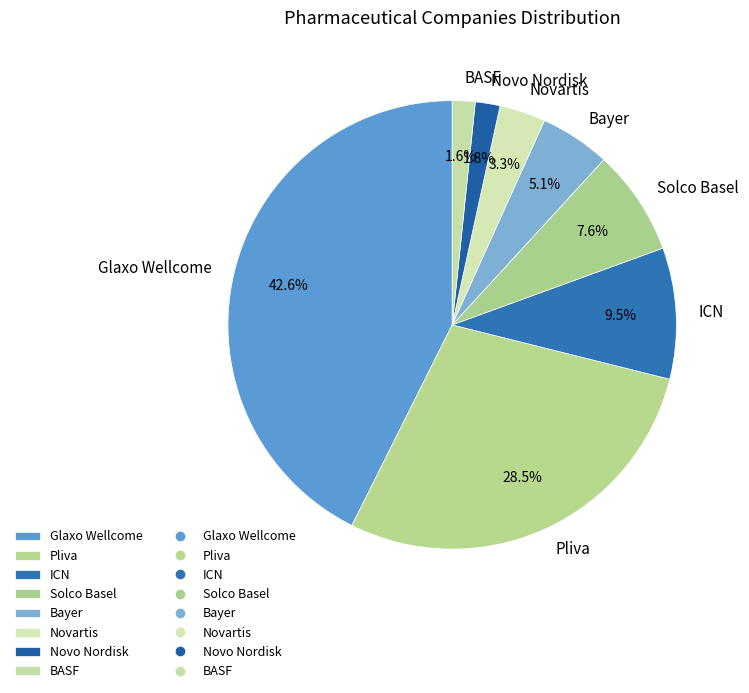

Is there a majority slice in this chart?

No